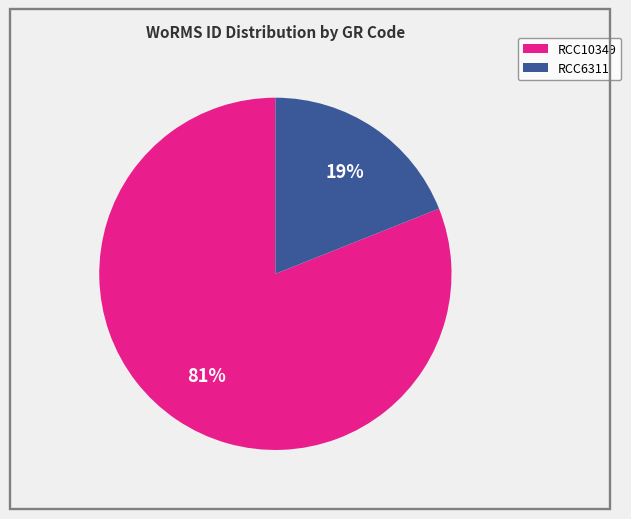

To the nearest percent, what is the difference between the RCC10349 and RCC6311 slice percentages?

62%